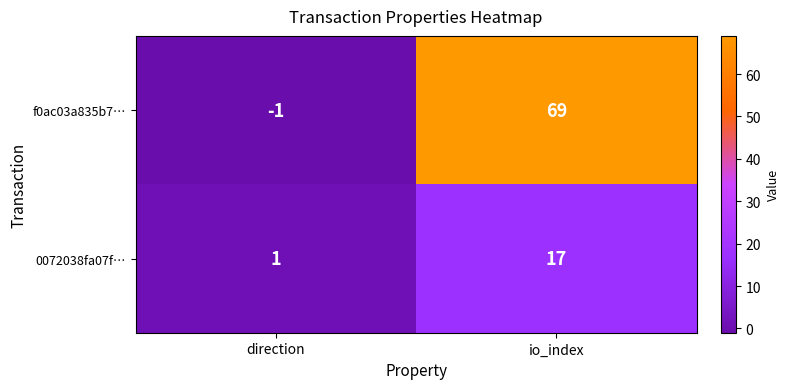

How many series are shown in this chart?

2